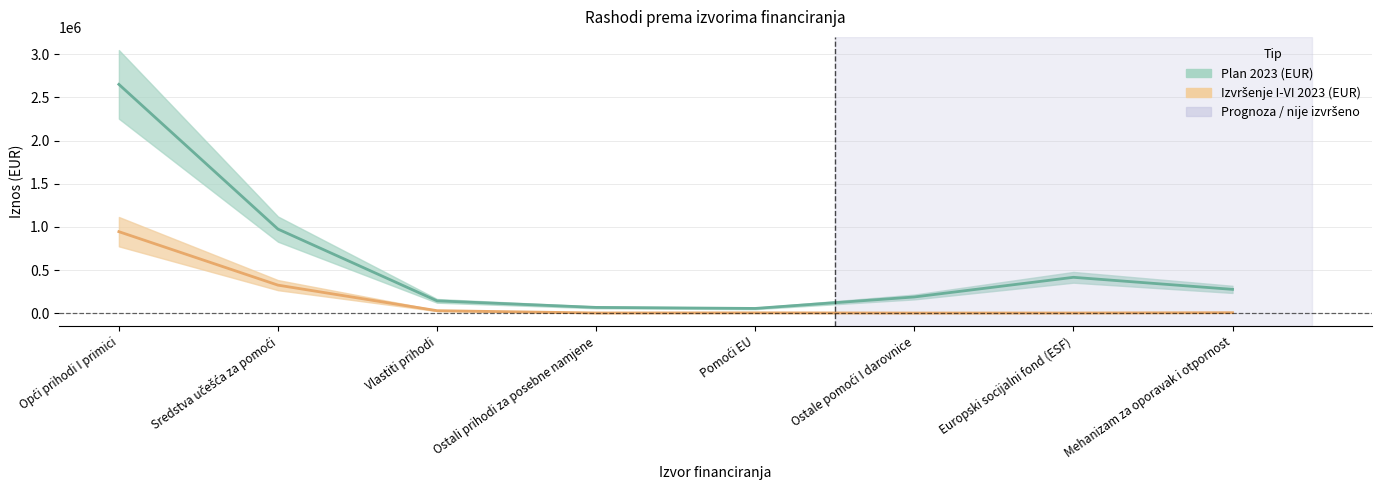

List the series in order of their overall mean, lowest first.

Izvršenje I-VI 2023 (EUR), Plan 2023 (EUR)